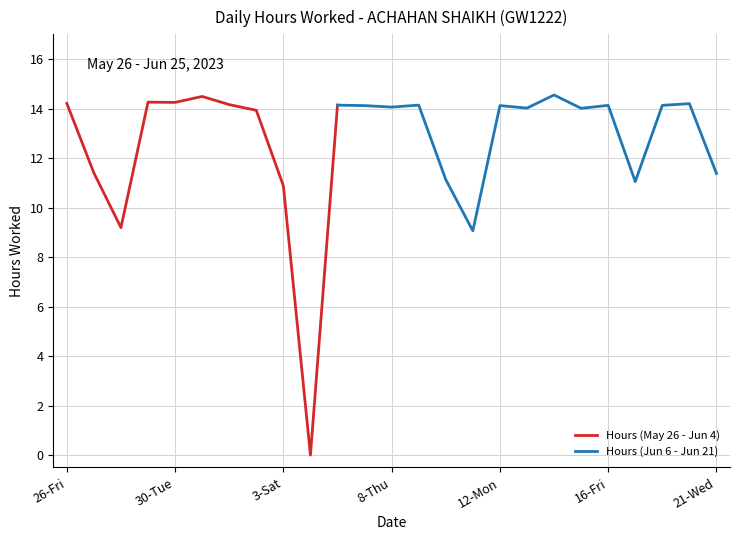

How many interior local peaks does the Hours Worked series have?

8